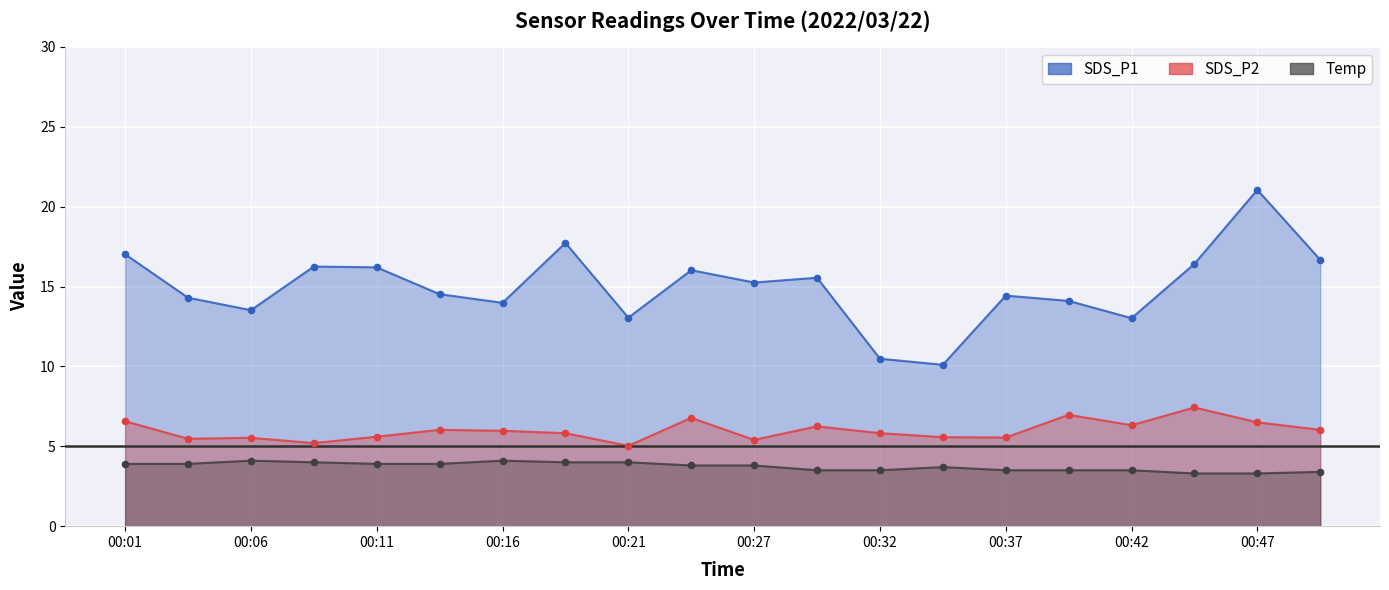

What is the total value across all series at 00:09?

25.4